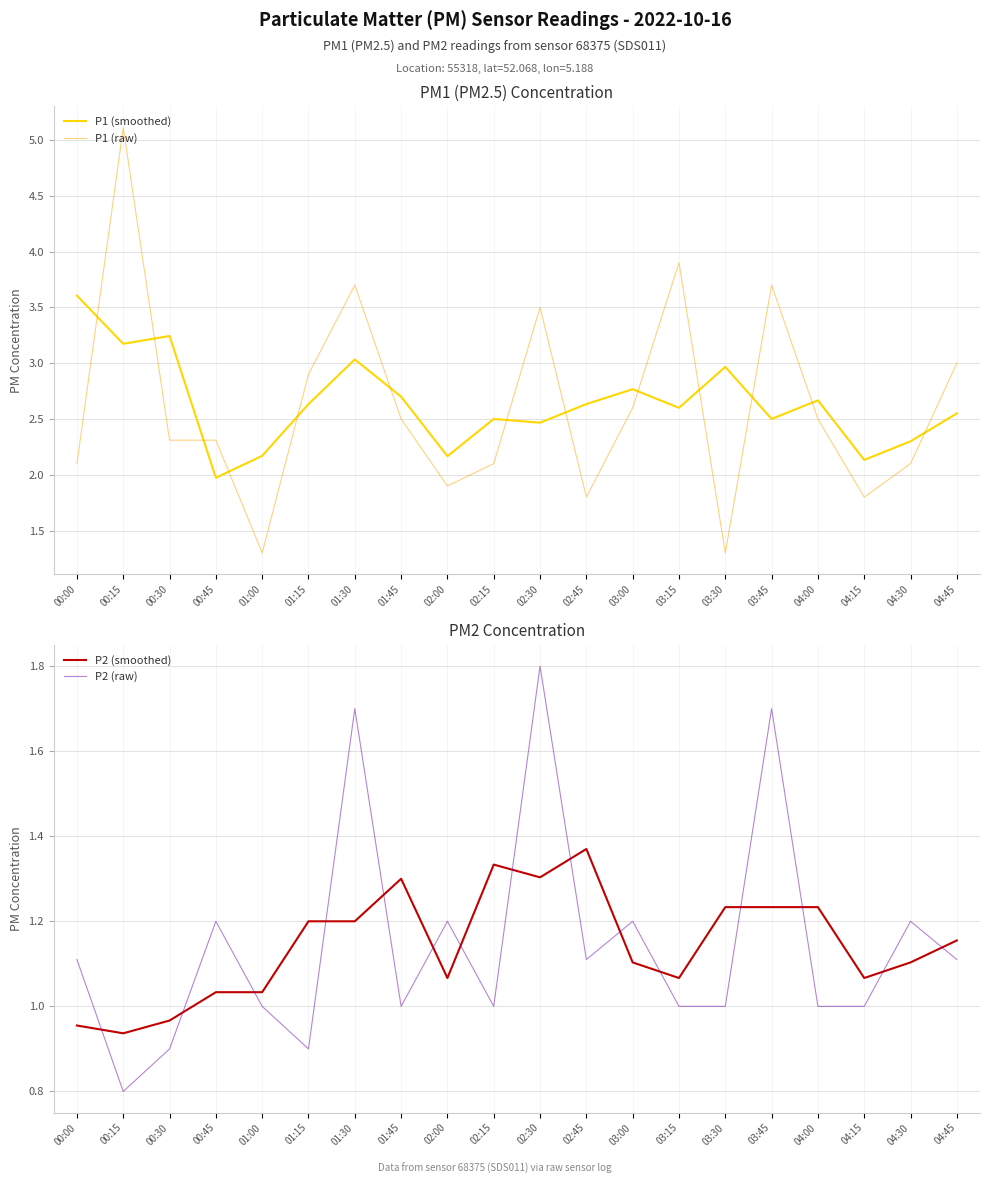

How many lines are shown in the chart?

4